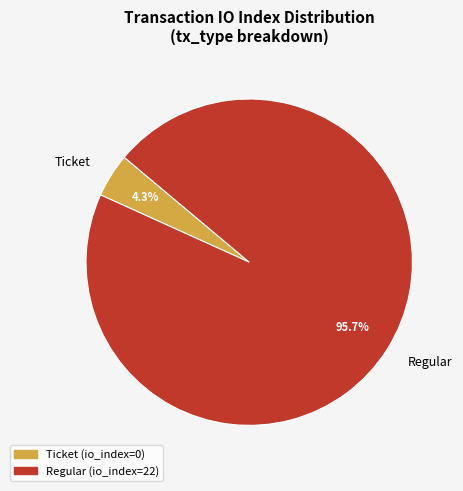

What portion of the pie excludes Ticket?

95.7%